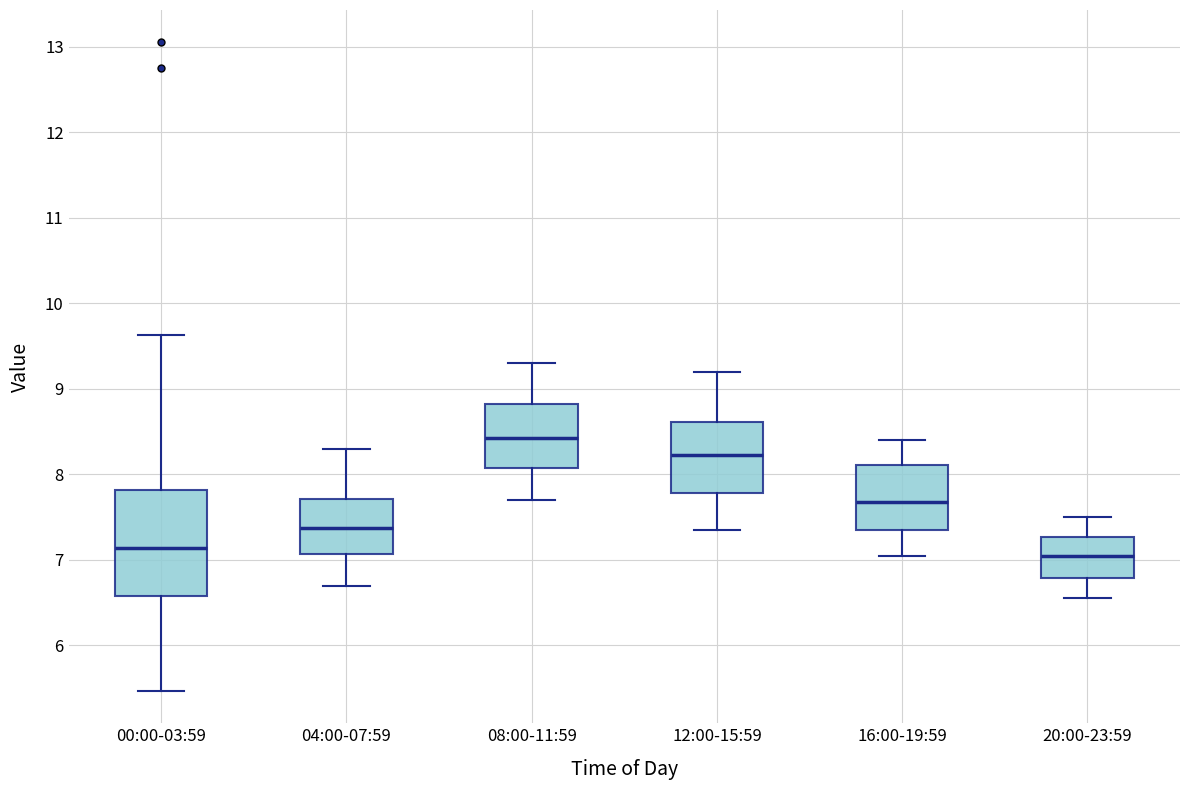

Where does the upper whisker of the box for 16:00-19:59 end on the y-axis? The values are not printed on the chart, so give them approximately, as read against the axis.

8.4